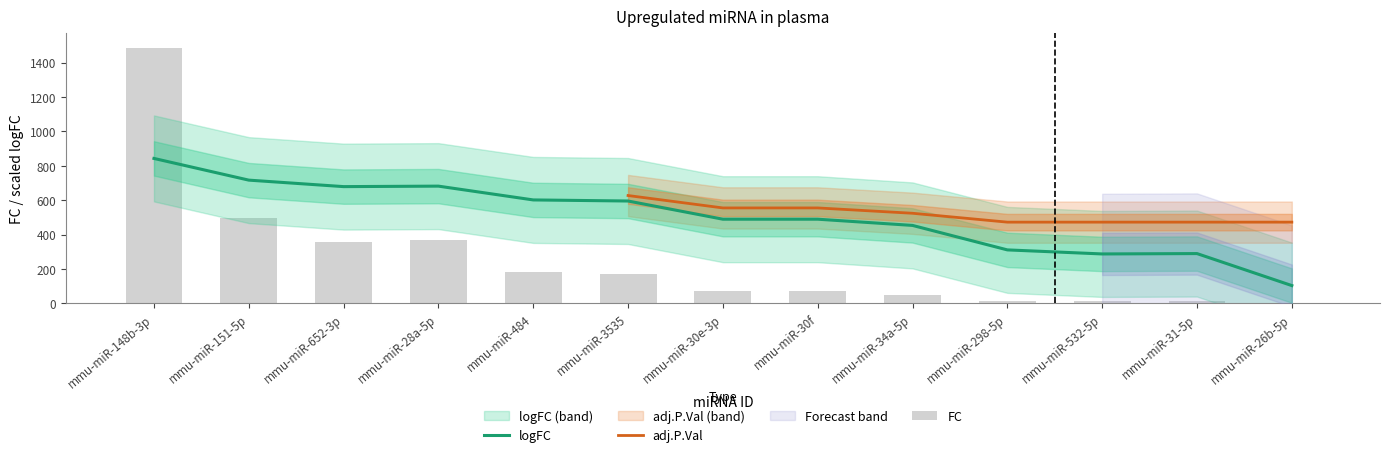

At how many categories does at least one series exceed 288?

11